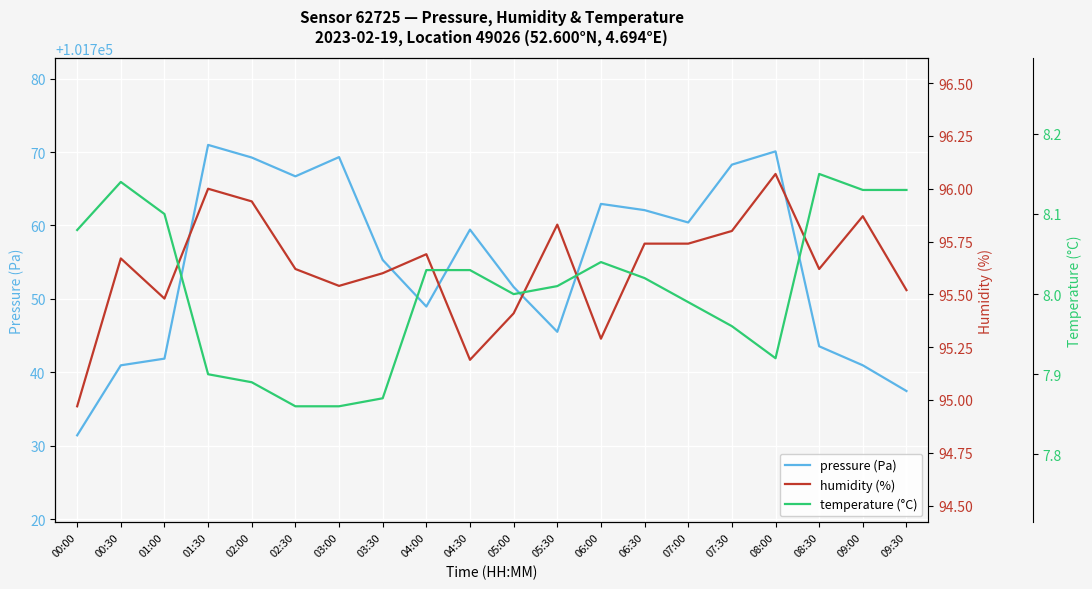

What is the difference between the pressure (Pa) values at 01:00 and 05:30?

3.6